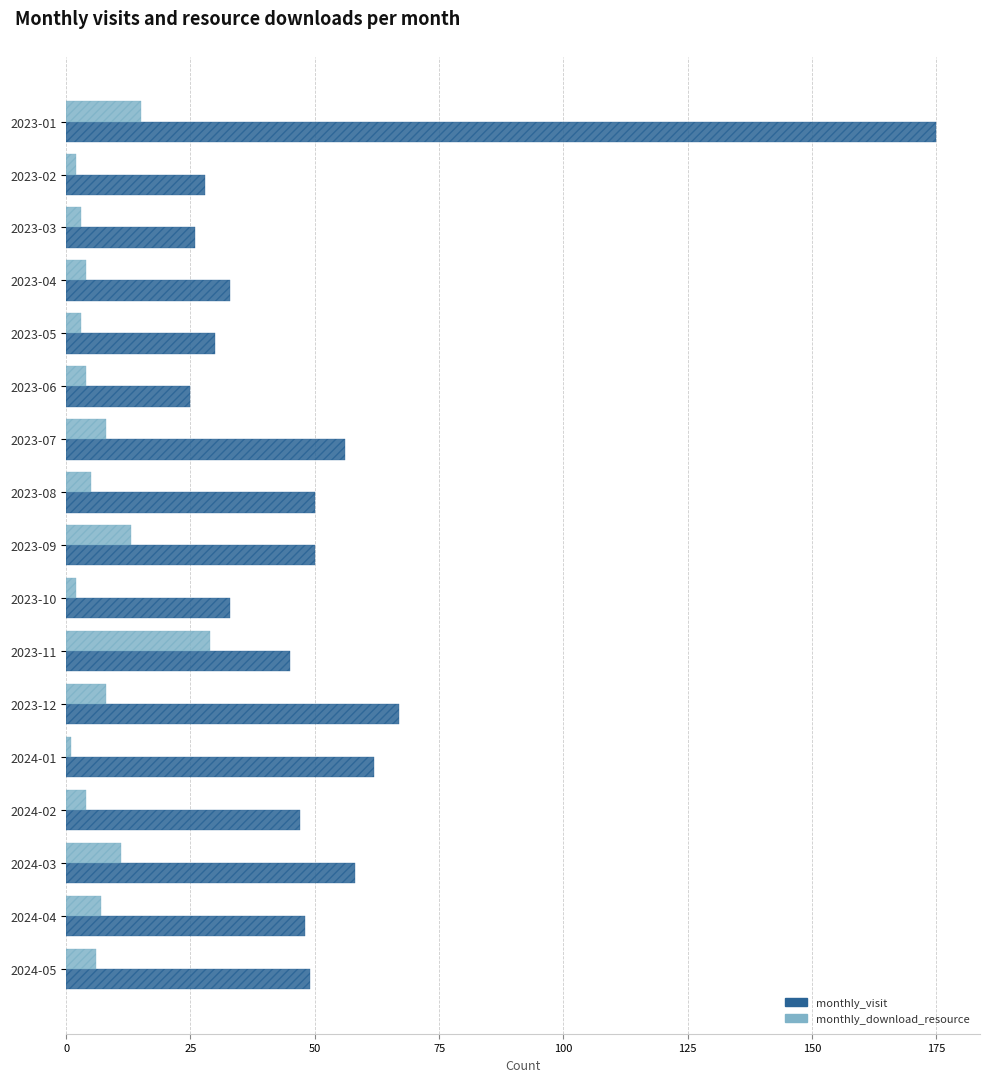

Which series has the largest range (max minus min)?

monthly_visit